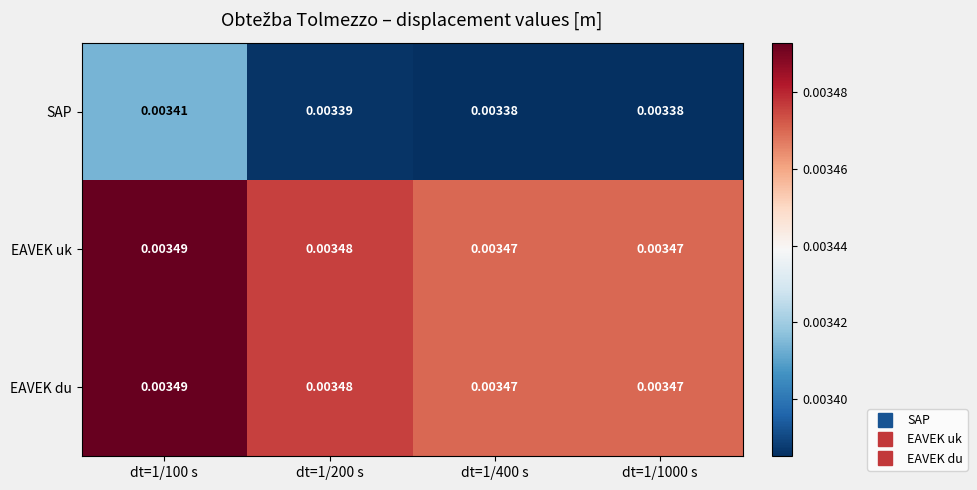

Which series has the largest range (max minus min)?

SAP